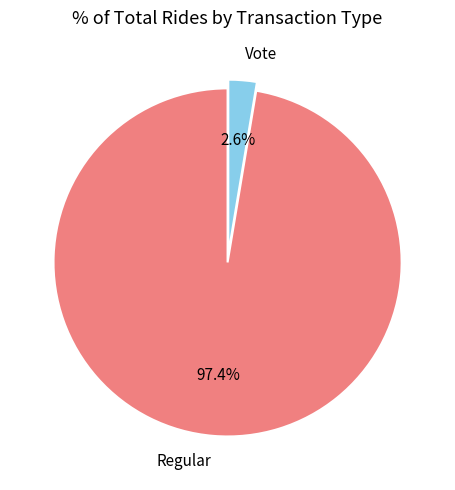

Which slice represents more than half of the pie?

Regular